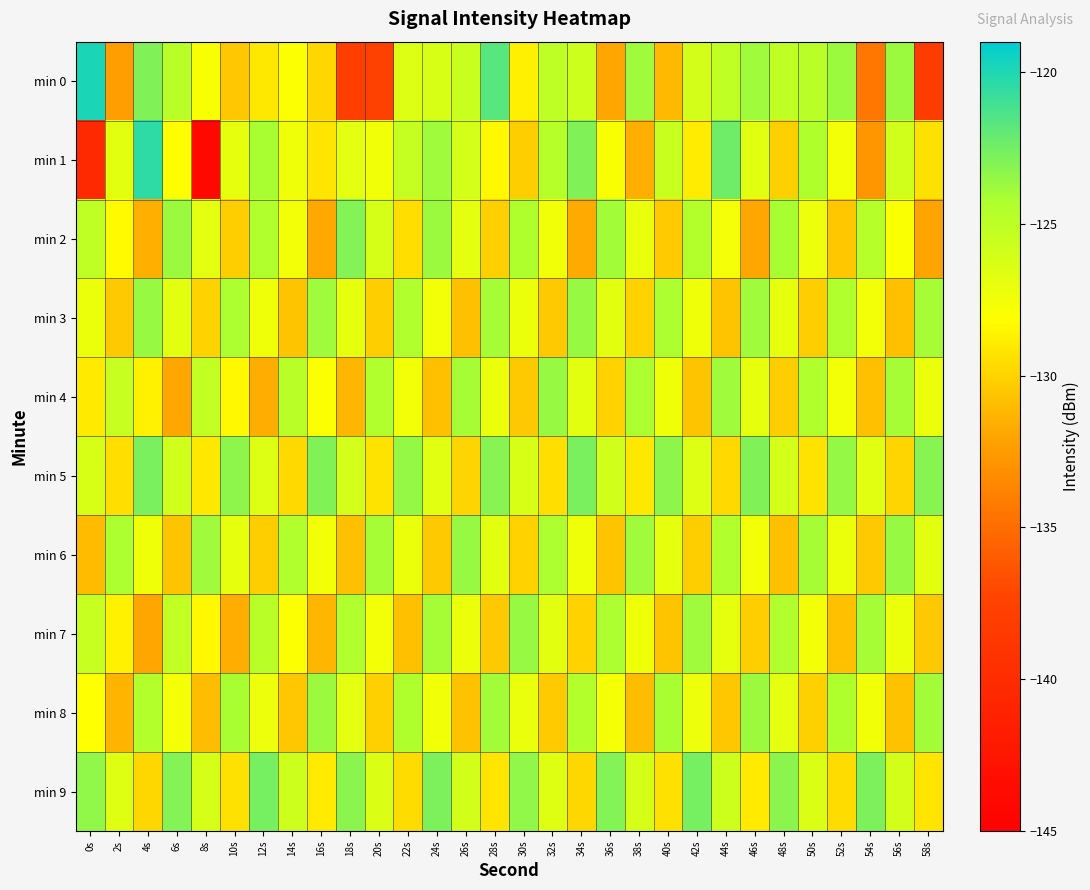

Between 32s and 54s, which is larger?

32s